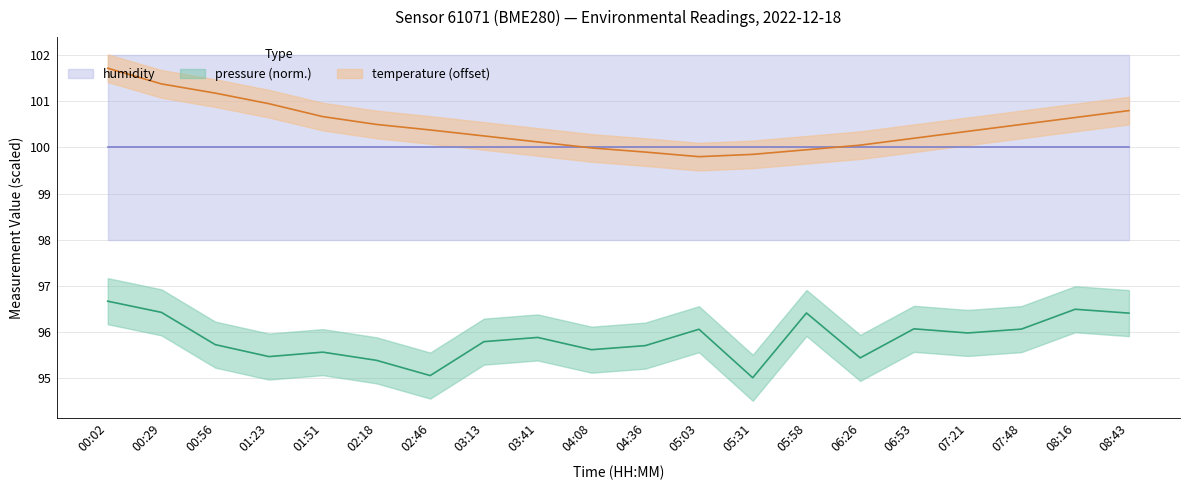

At how many categories does at least one series exceed 96?

20